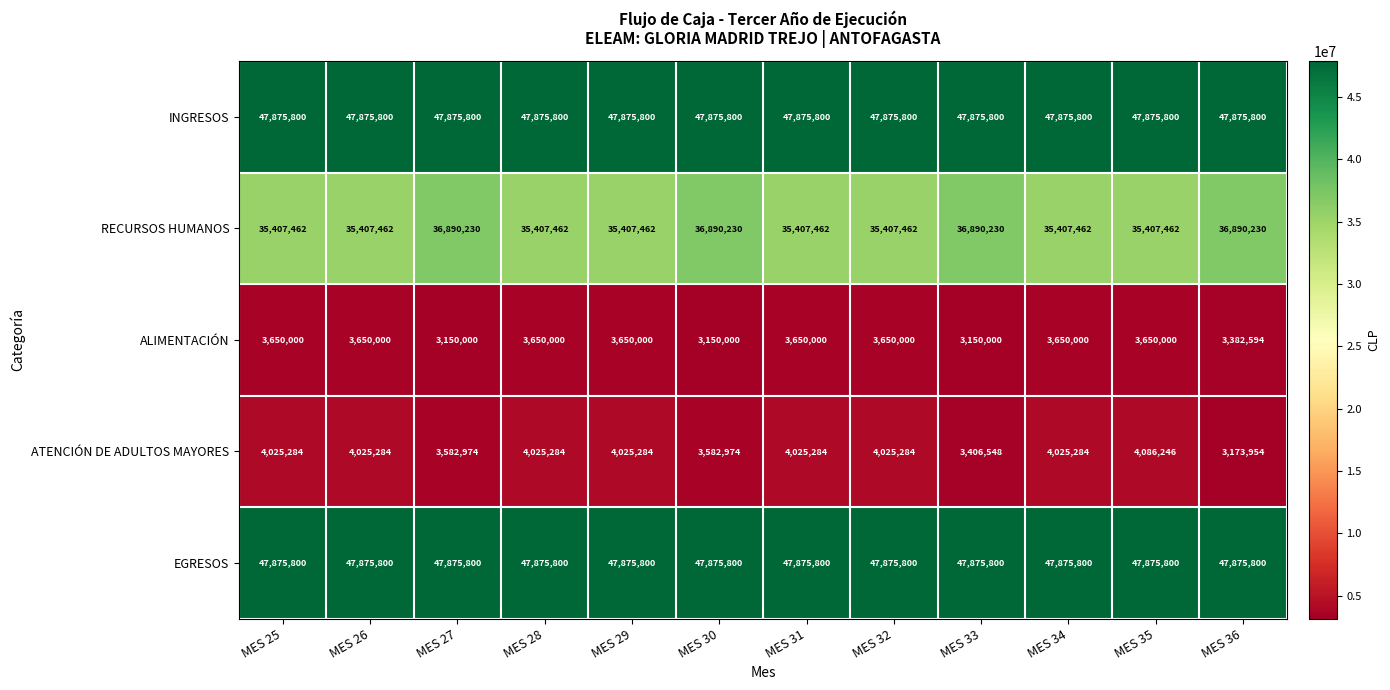

What value does the INGRESOS series have at MES 28?

47875800